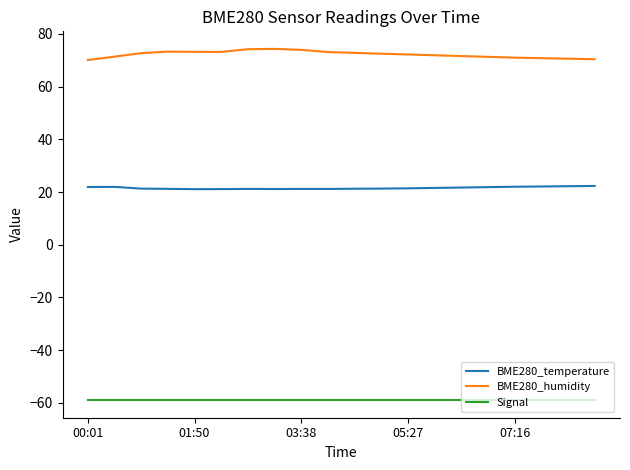

True or false: BME280_temperature and BME280_humidity intersect in this chart.

False